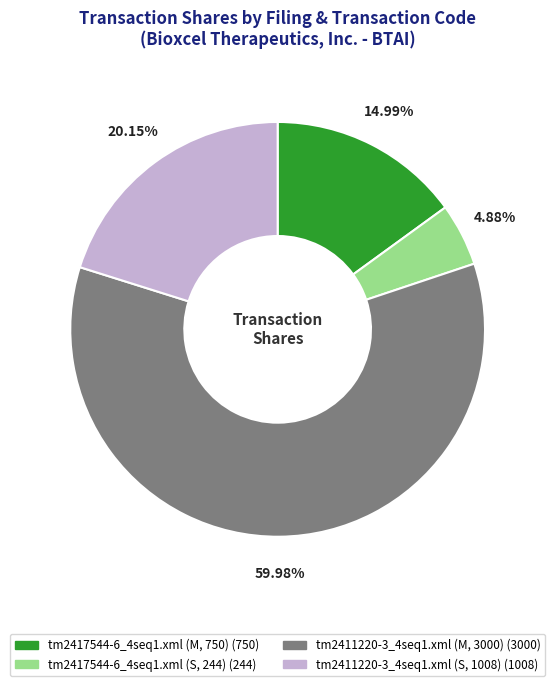

What percentage is the tm2411220-3_4seq1.xml (M, 3000) slice, to the nearest percent?

60%